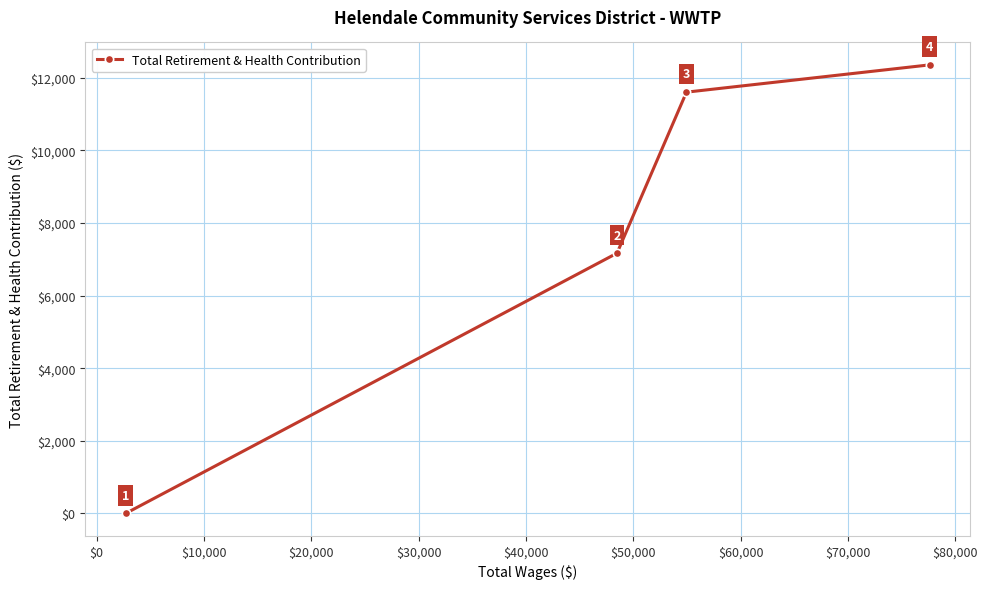

What is the maximum value shown in the chart?

12349